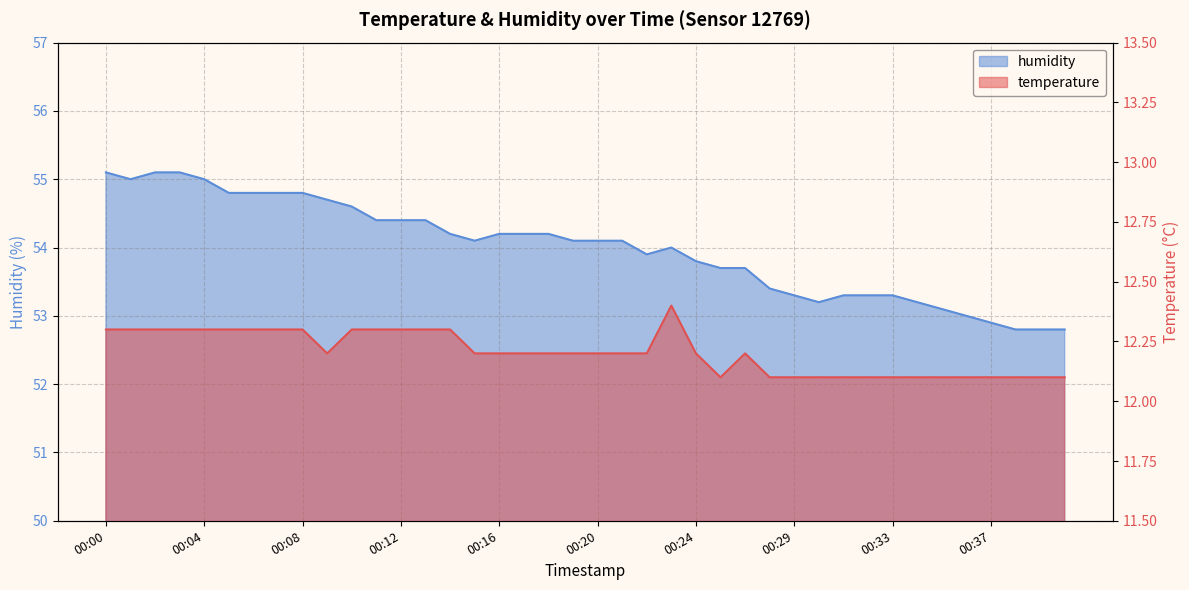

Which has a higher value, 00:35 or 00:30?

00:35